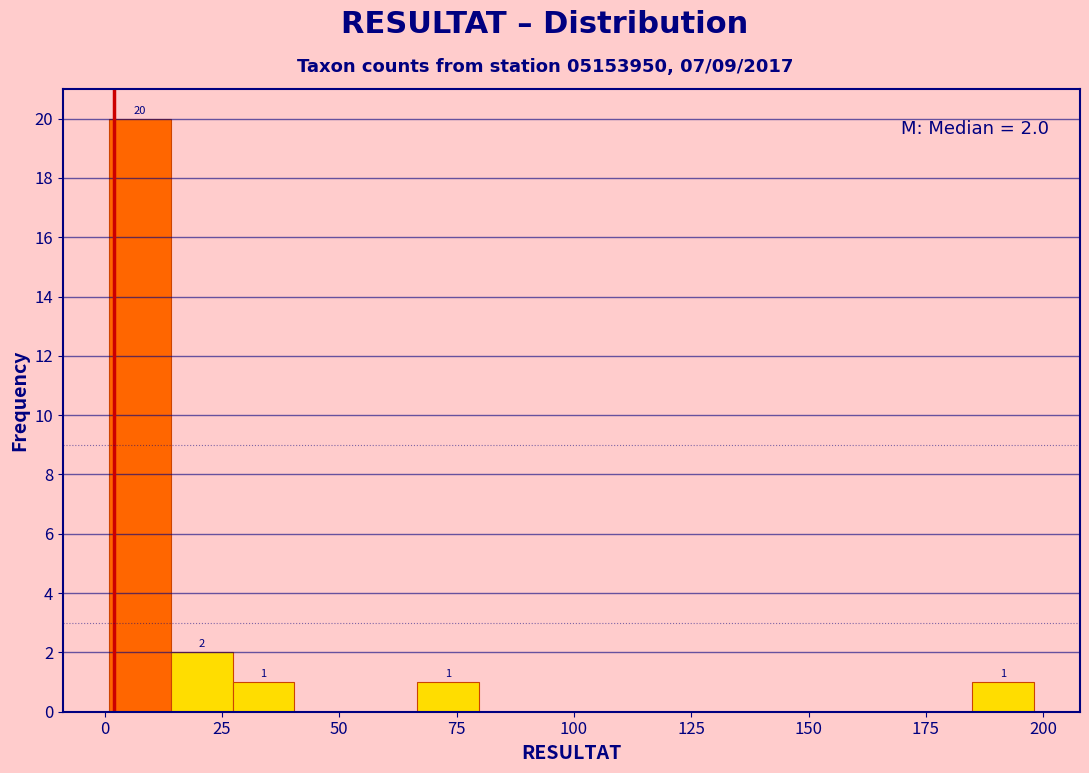

Around what value on the x-axis is the tallest bar? Give the approximate position of its centre, as read against the axis.

10